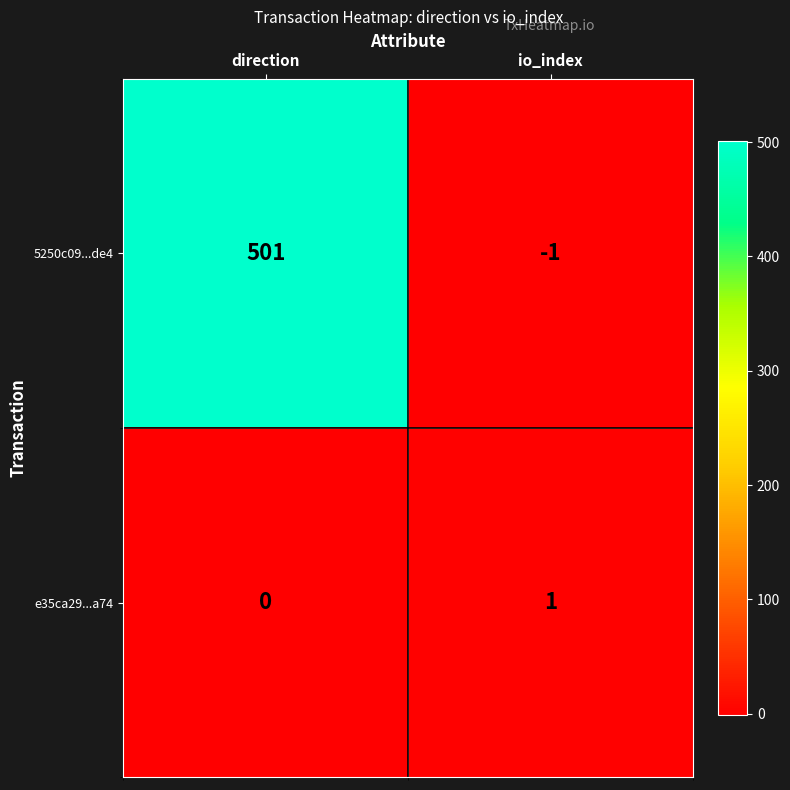

The e35ca29...a74 series shows 1 at io_index. True or false?

True